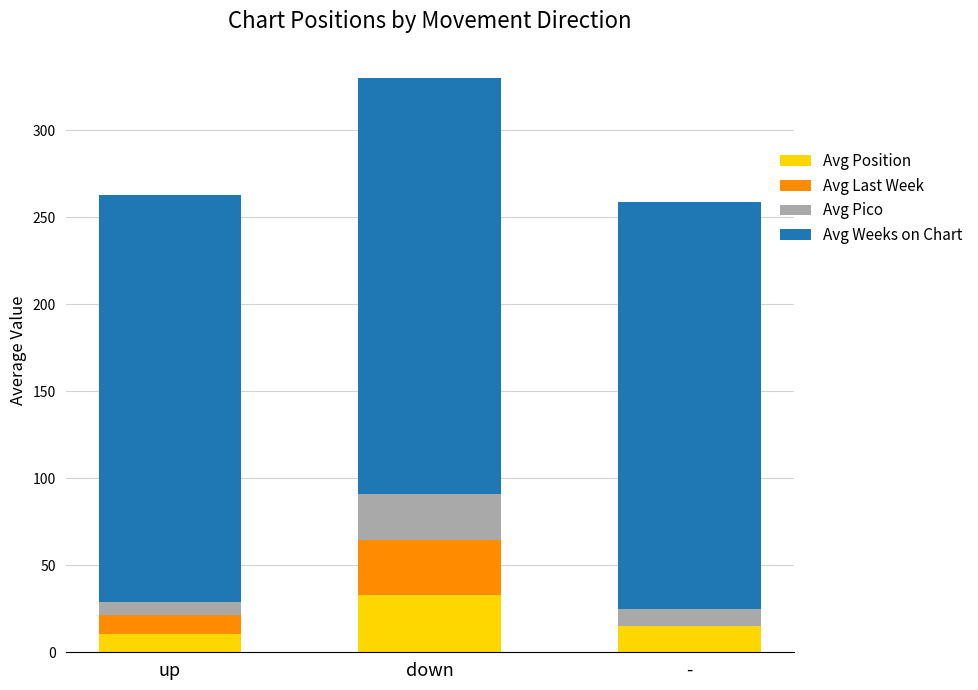

What is the sum of all Avg Position values?

58.7